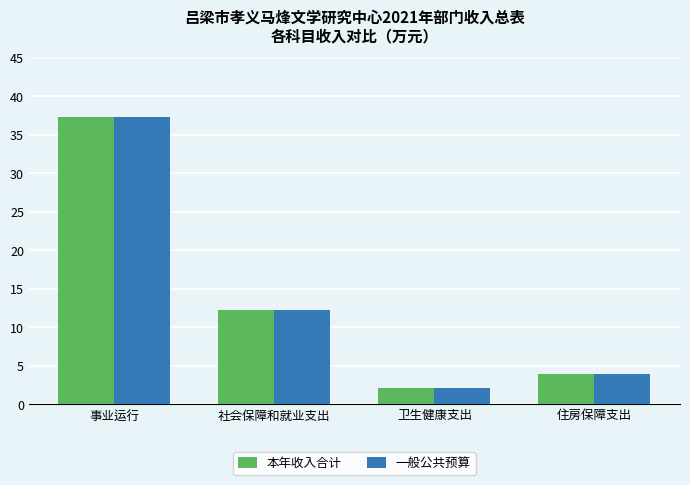

Is it true that 本年收入合计 equals 3.9 at 住房保障支出?

True